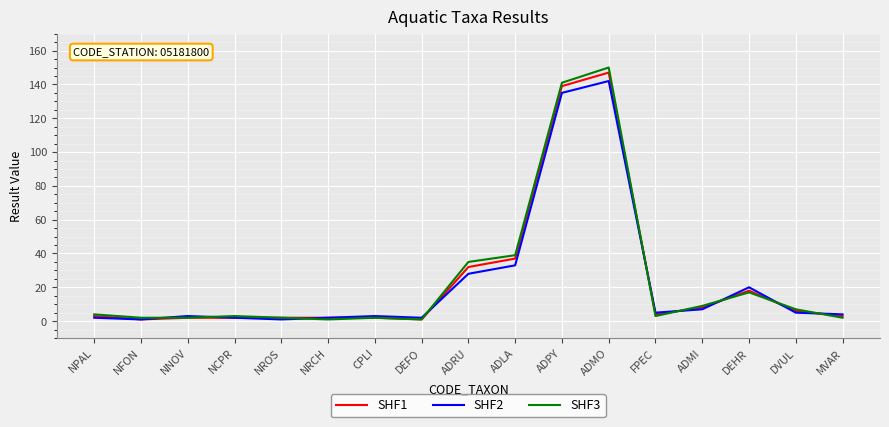

At how many categories does at least one series exceed 78?

2